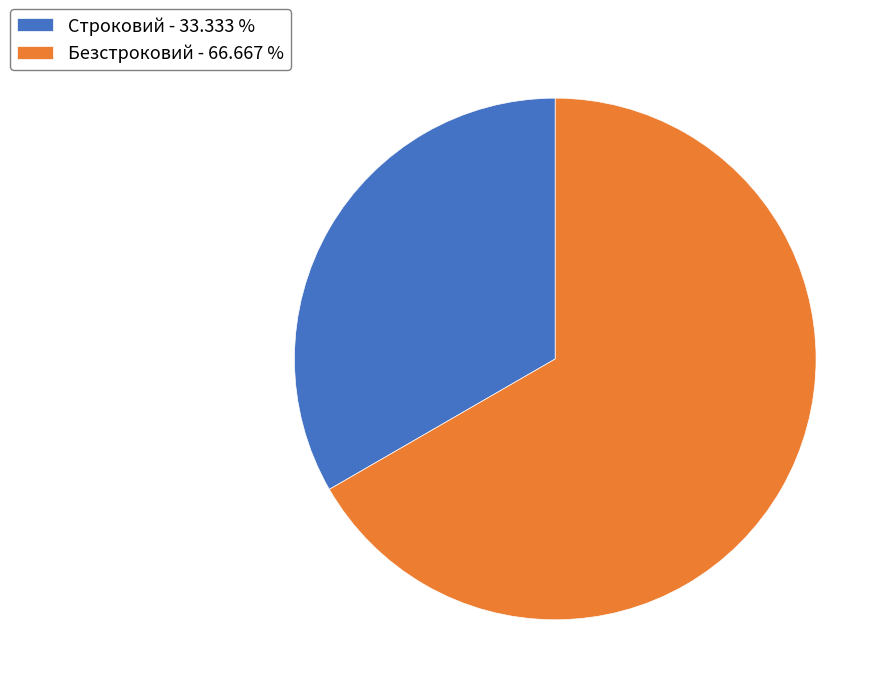

Is it true that Безстроковий is 67% of the pie?

True